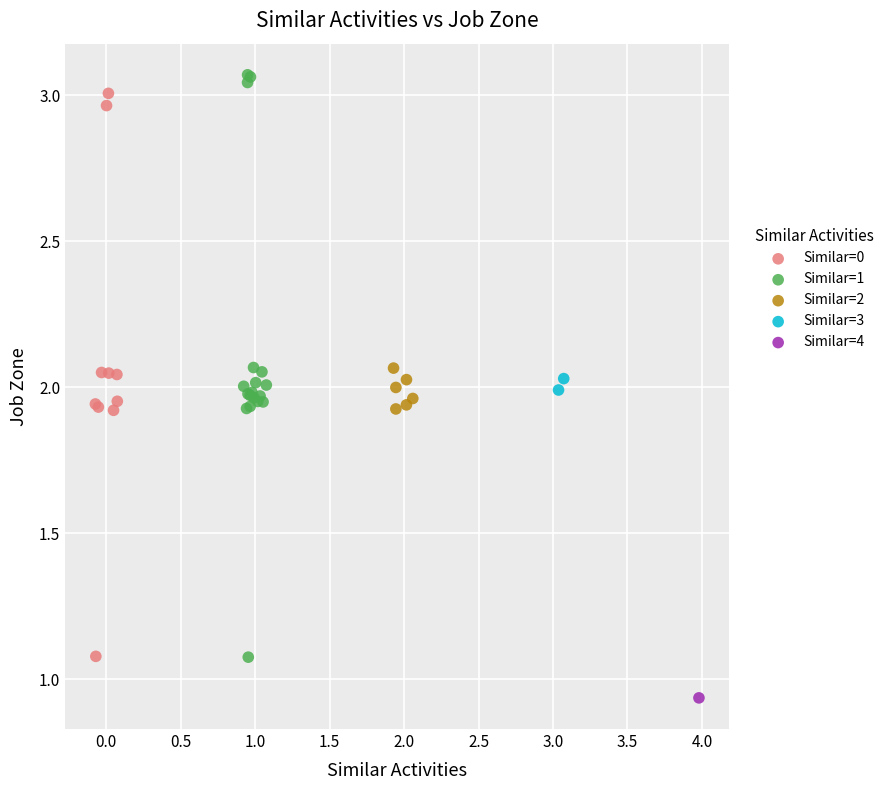

Which series reaches the maximum Y coordinate?

Similar=1